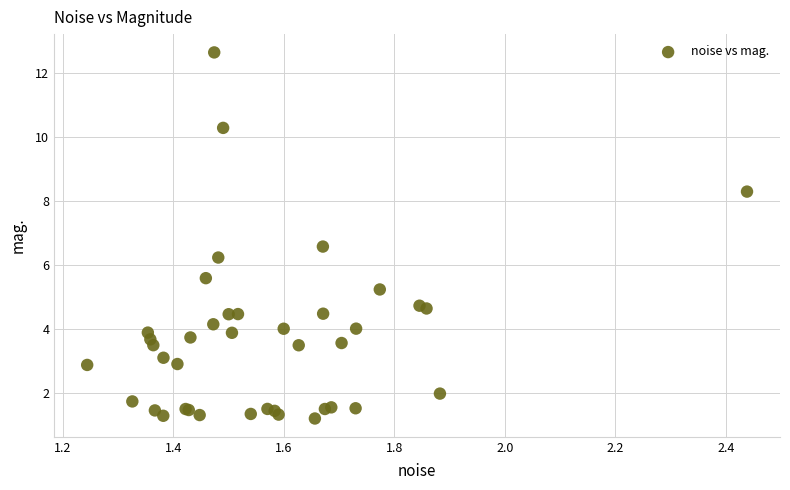

What Y value in the scatter plot is closest to 6?

6.2